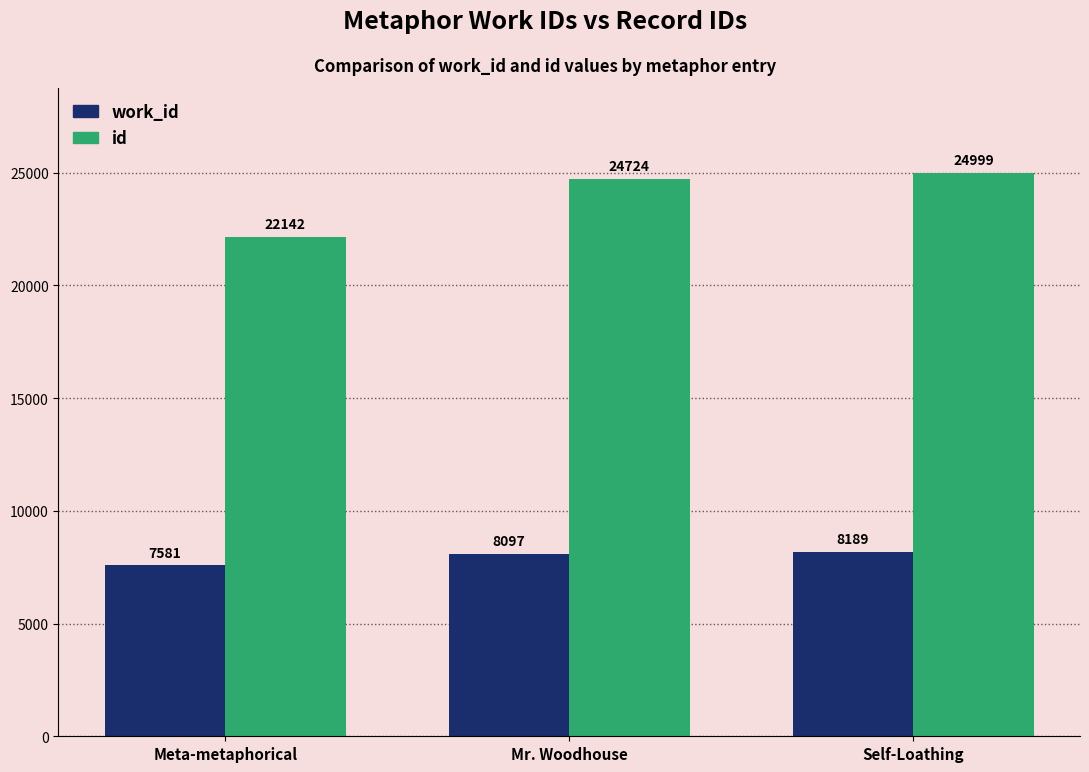

What is the sum of the id values at Self-Loathing and Meta-metaphorical?

47141